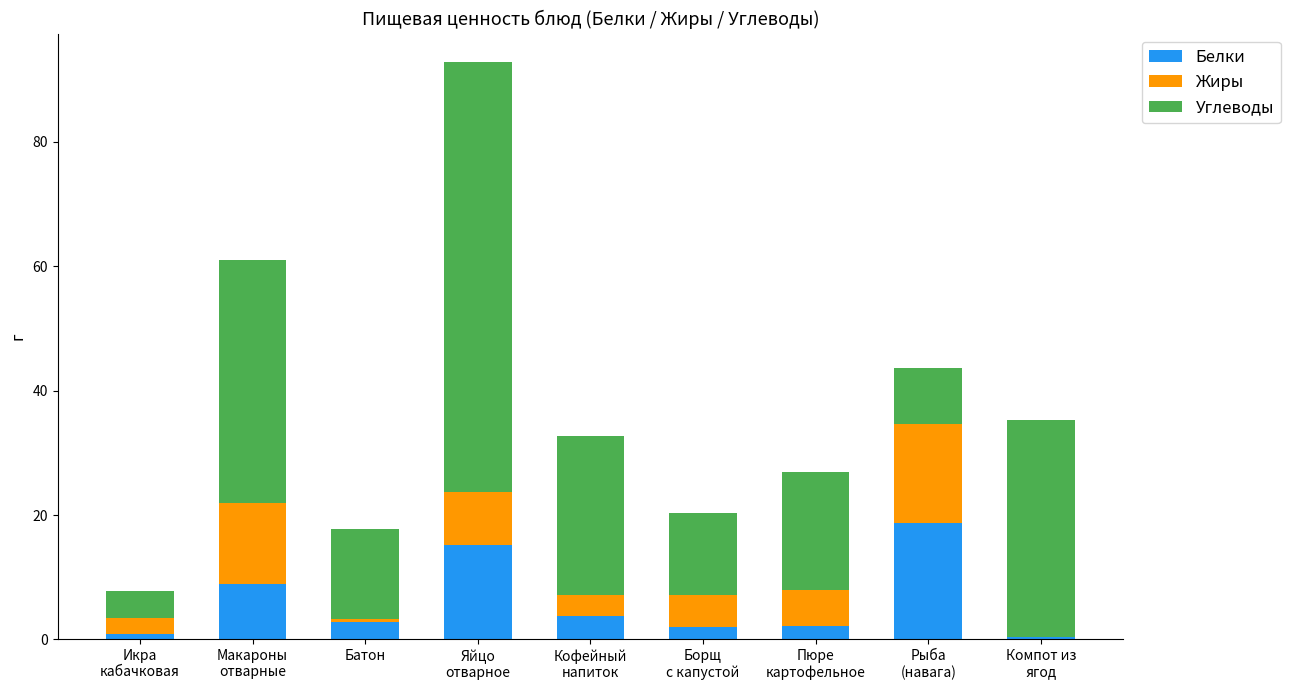

What is the highest value of the Белки series?

18.7